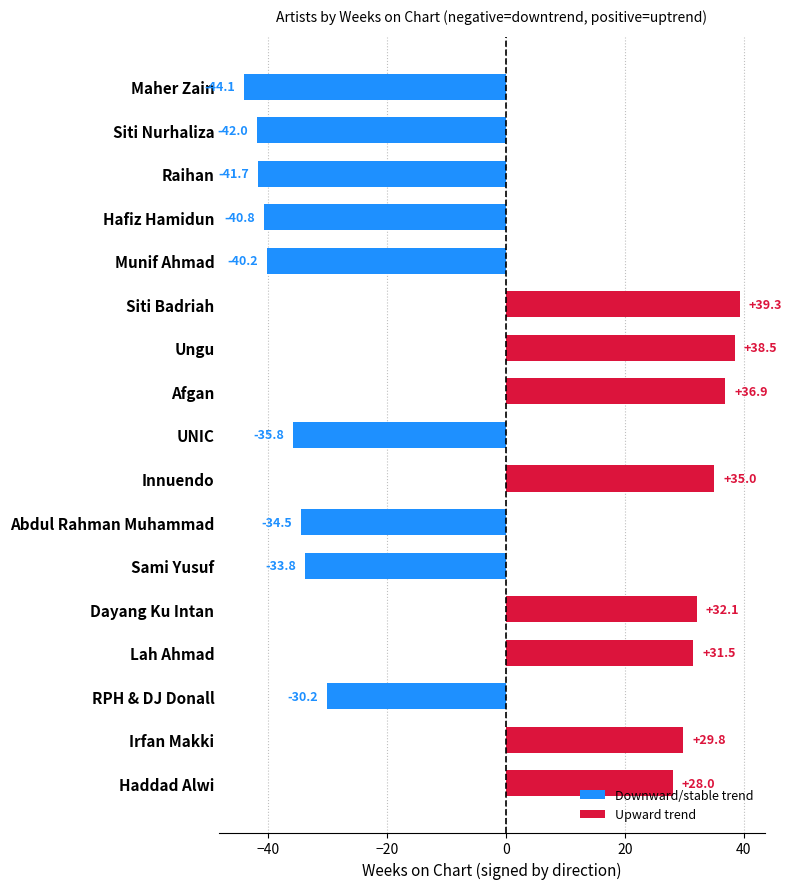

List the labels in order of value, smallest first.

Maher Zain, Siti Nurhaliza, Raihan, Hafiz Hamidun, Munif Ahmad, UNIC, Abdul Rahman Muhammad, Sami Yusuf, RPH & DJ Donall, Haddad Alwi, Irfan Makki, Lah Ahmad, Dayang Ku Intan, Innuendo, Afgan, Ungu, Siti Badriah